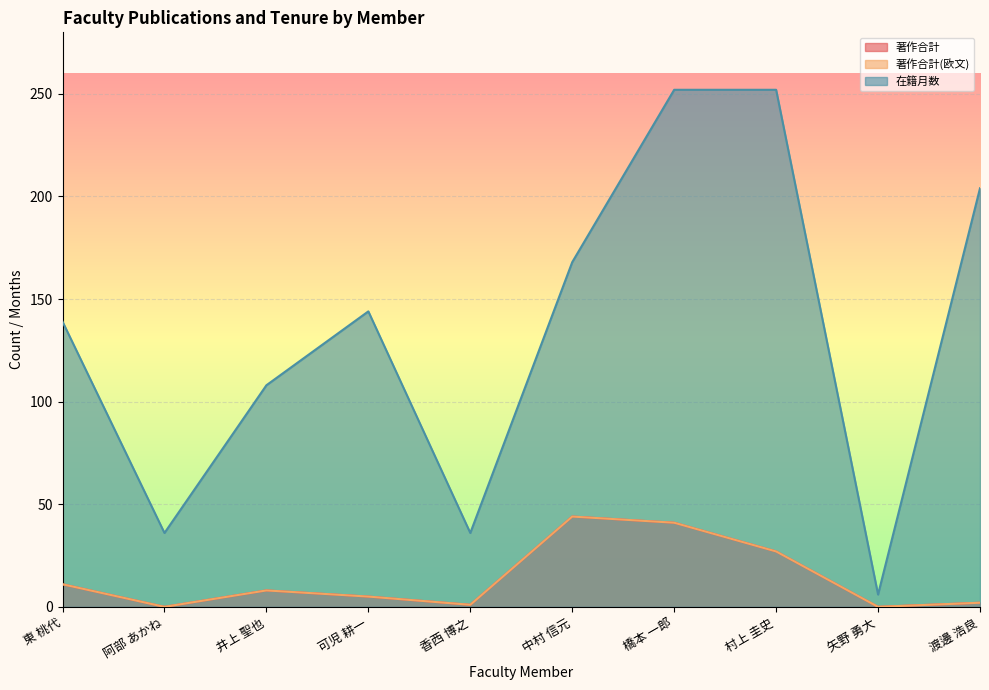

What is the maximum value shown in the chart?

252